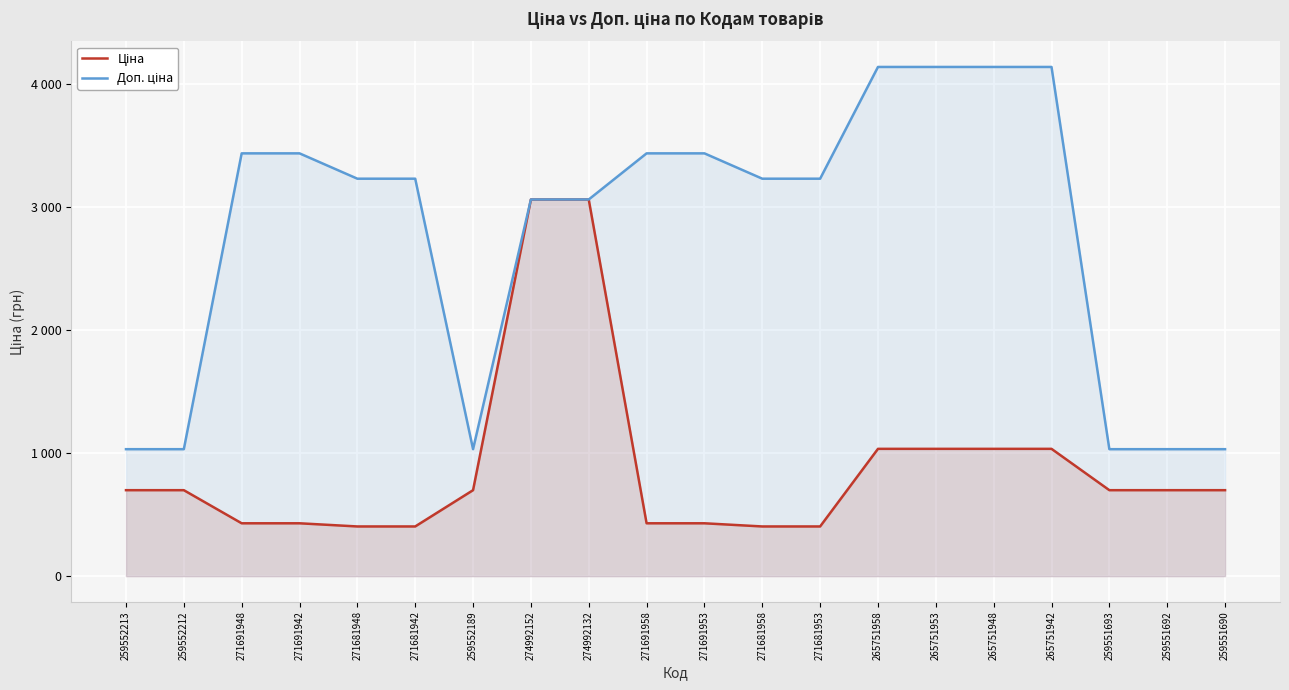

Which category has the lowest value in the Доп. ціна series?

259552213